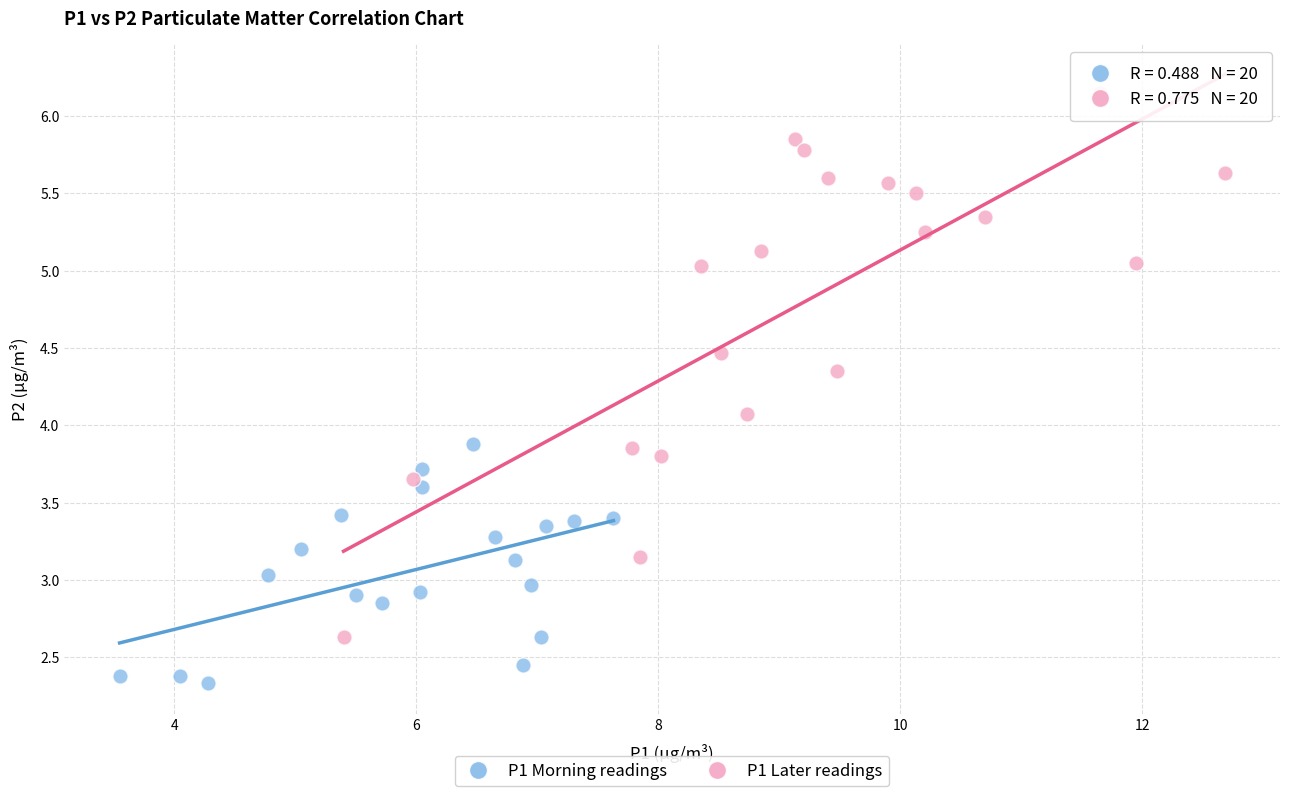

Which series reaches the maximum Y coordinate?

P1 Later readings